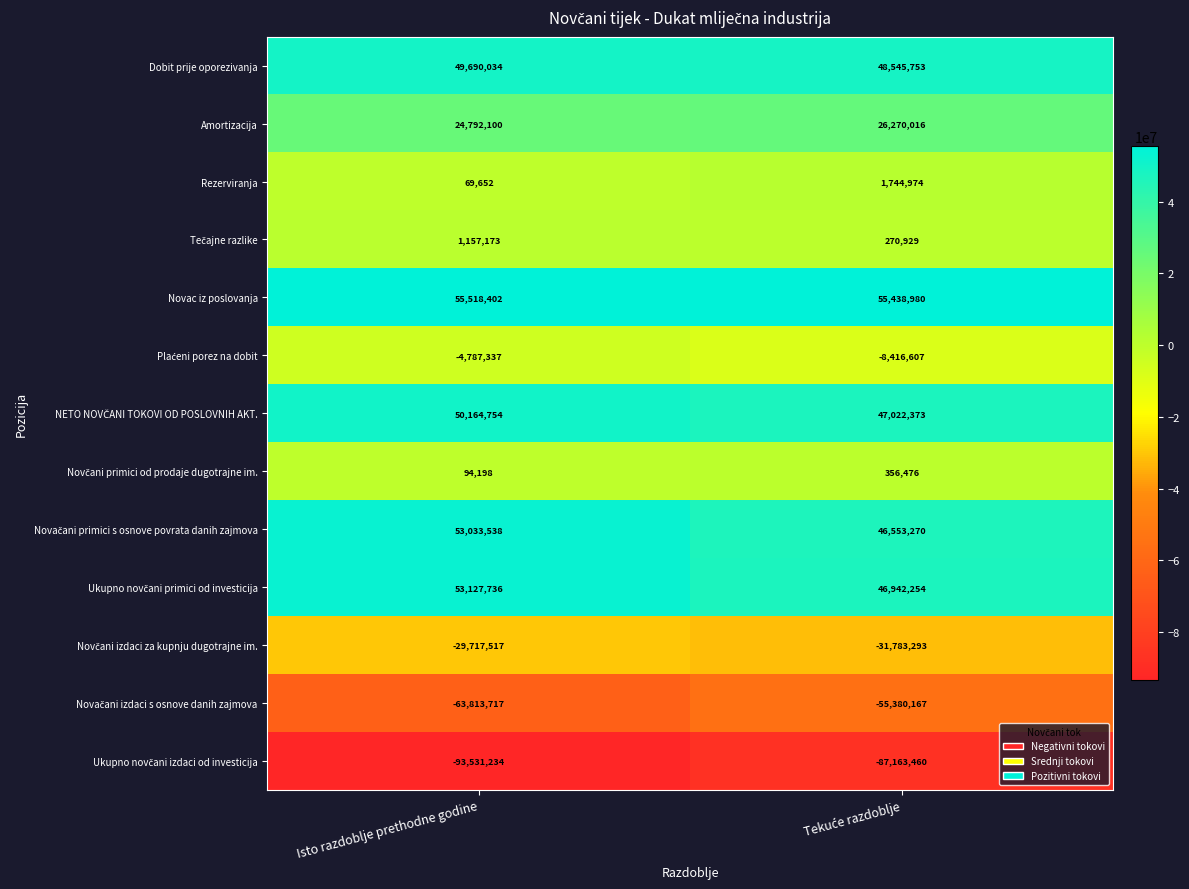

True or false: Rezerviranja has a value of 69652 at Isto razdoblje prethodne godine.

True